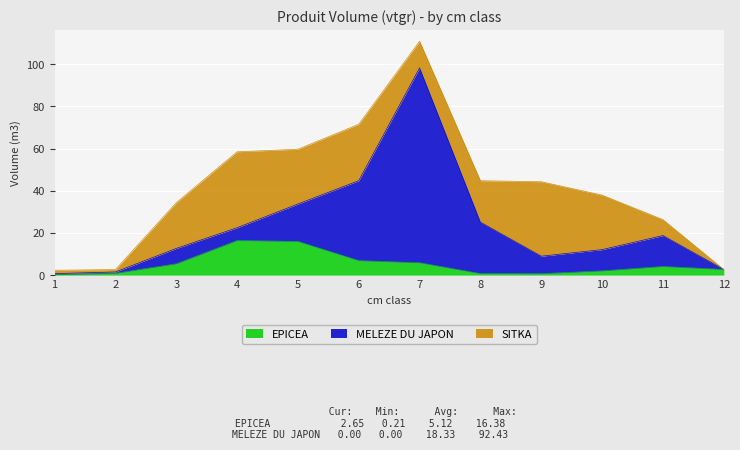

Which series has the largest range (max minus min)?

MELEZE DU JAPON